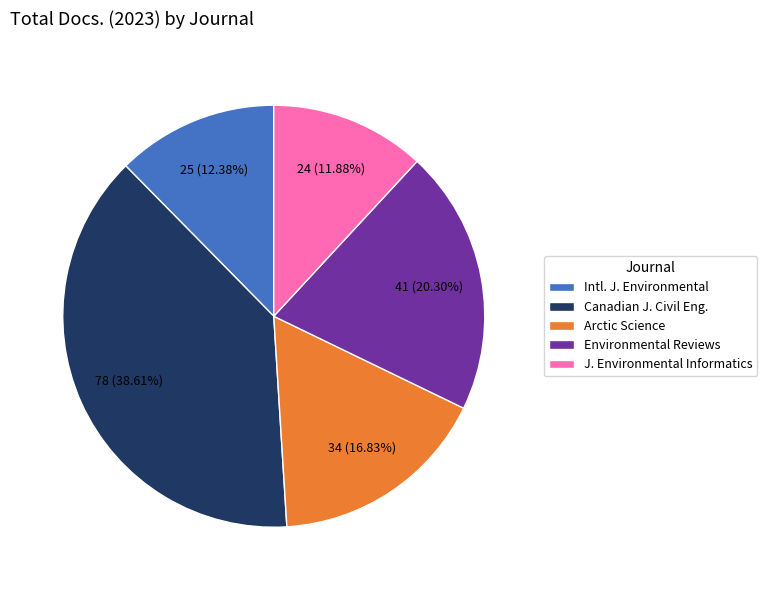

Which slice is the largest?

Canadian J. Civil Eng.